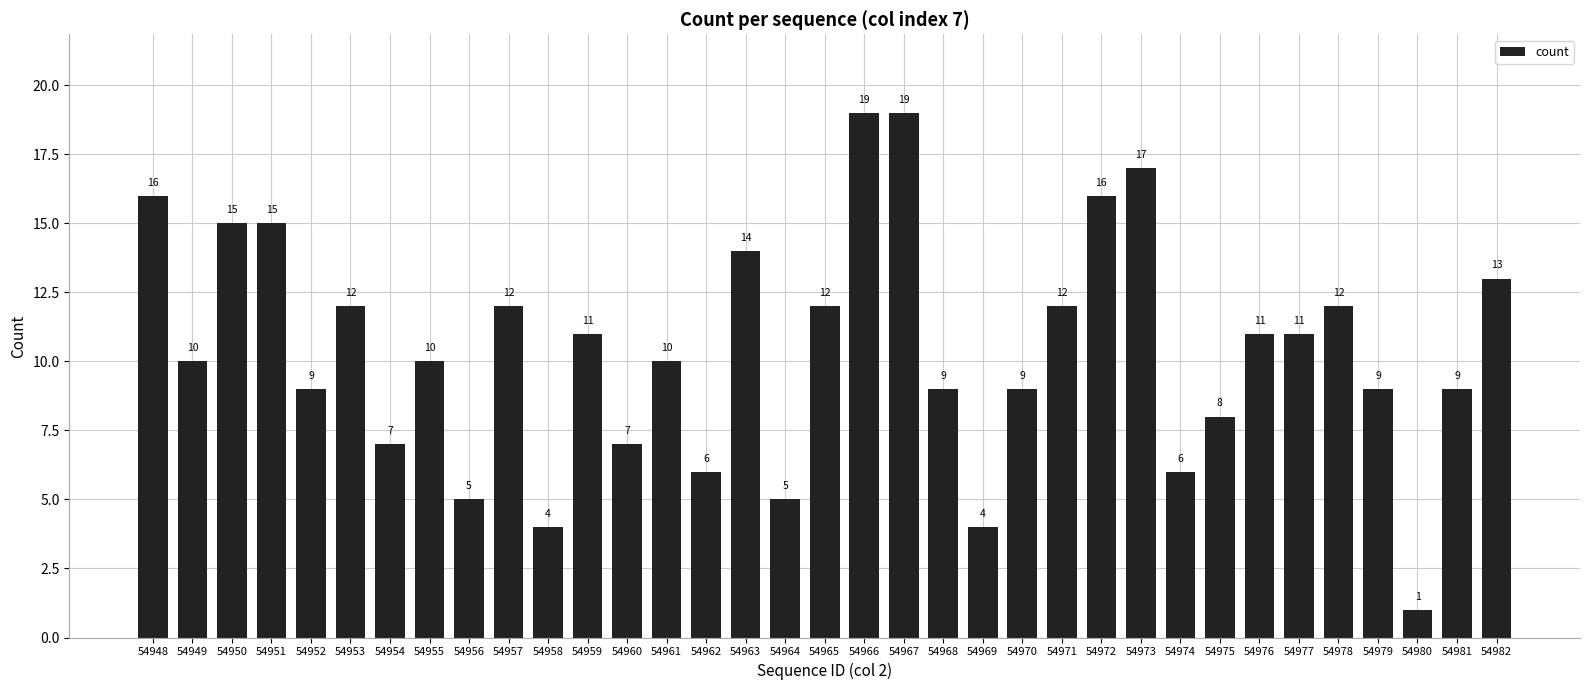

Reading left to right, list all the values displayed in this chart.

54948=16	54949=10	54950=15	54951=15	54952=9	54953=12	54954=7	54955=10	54956=5	54957=12	54958=4	54959=11	54960=7	54961=10	54962=6	54963=14	54964=5	54965=12	54966=19	54967=19	54968=9	54969=4	54970=9	54971=12	54972=16	54973=17	54974=6	54975=8	54976=11	54977=11	54978=12	54979=9	54980=1	54981=9	54982=13